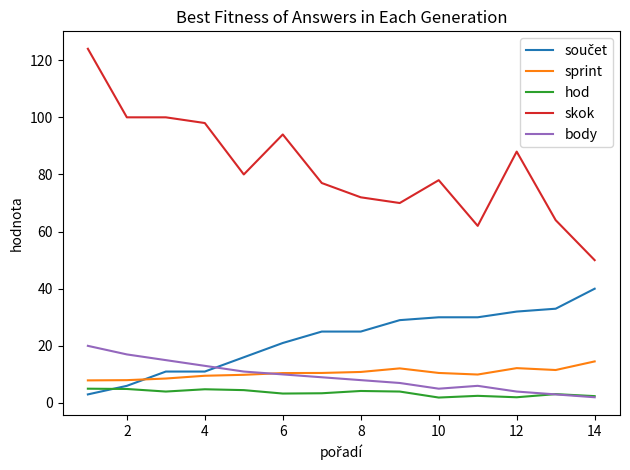

Which series has the largest total across all categories?

skok